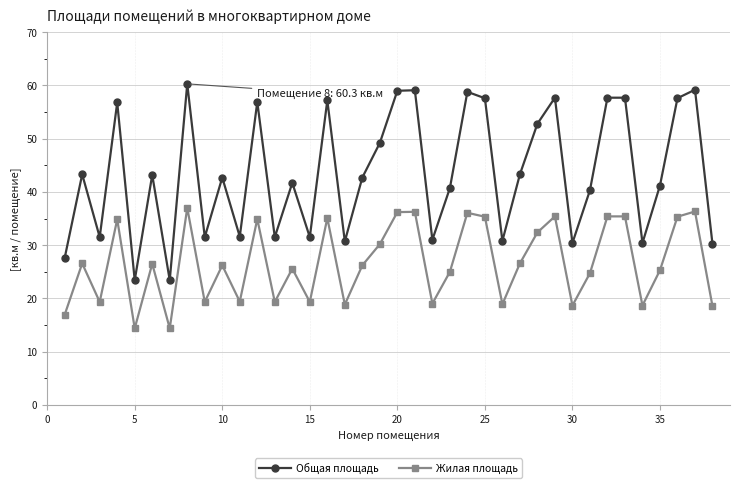

True or false: Жилая площадь and Общая площадь intersect in this chart.

False